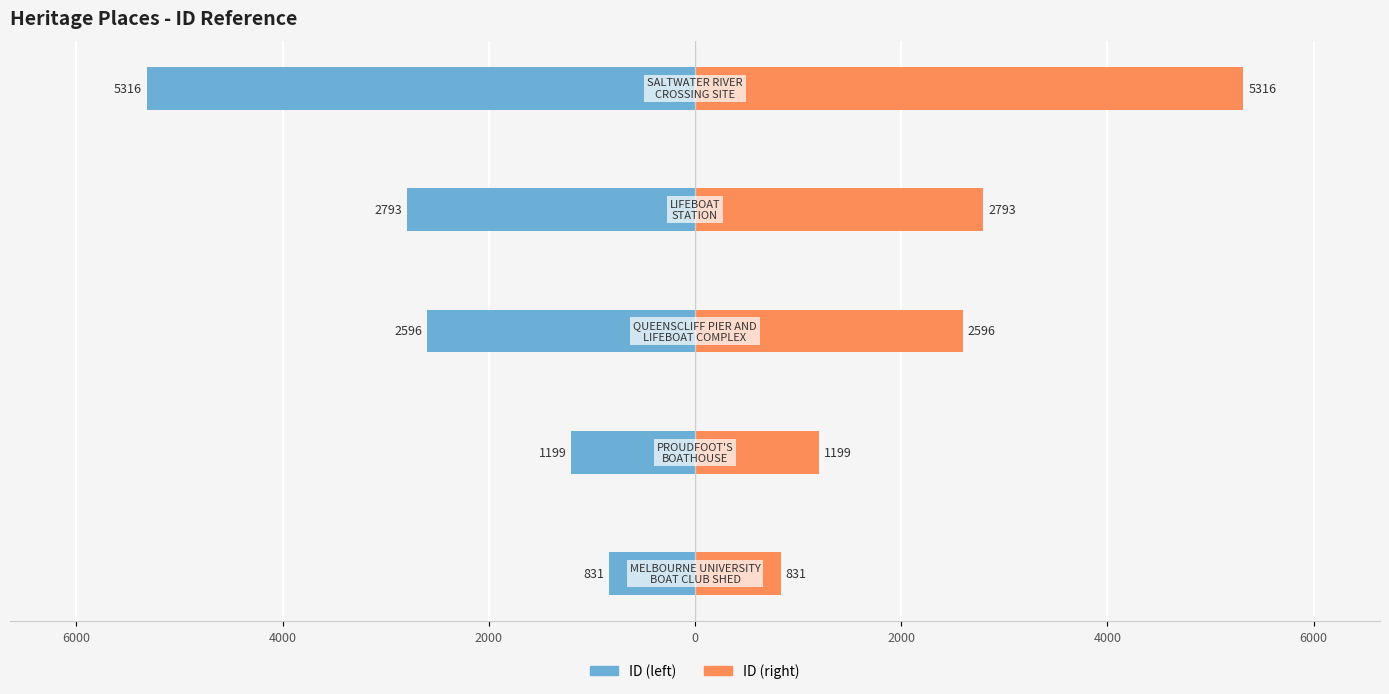

Reading left to right, extract all data points from this chart.

ID (left): 8000=-831	6000=-1199	4000=-2596	2000=-2793	0=-5316
ID (right): 8000=831	6000=1199	4000=2596	2000=2793	0=5316